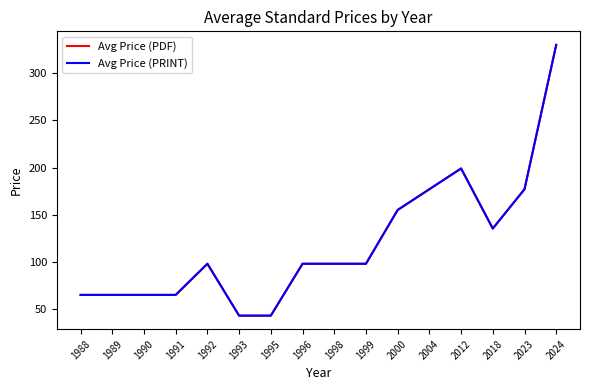

What is the highest value of the Avg Price (PRINT) series?

330.0